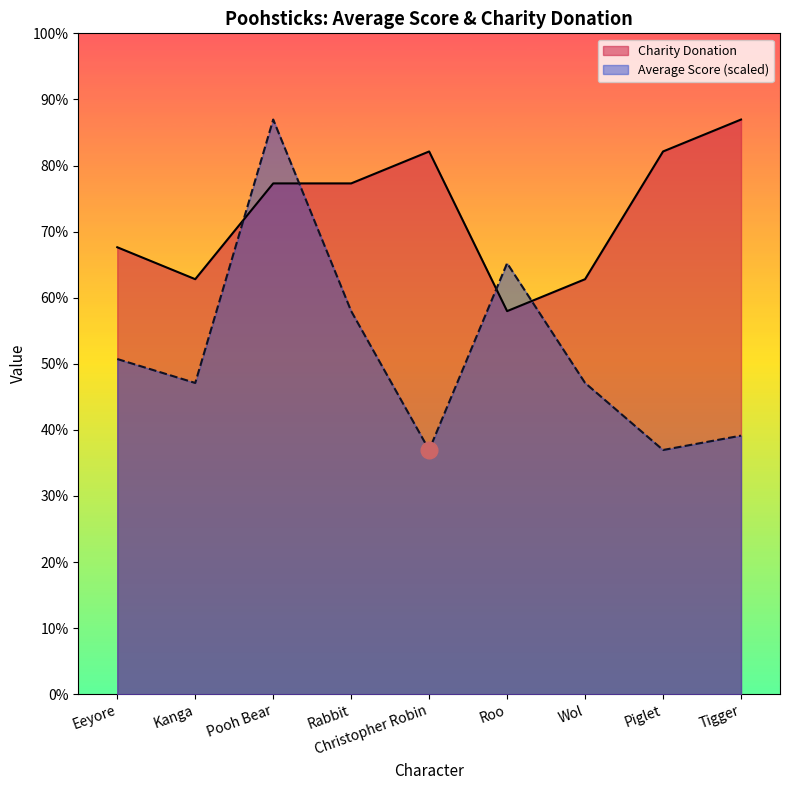

How many categories are shown in the chart?

9